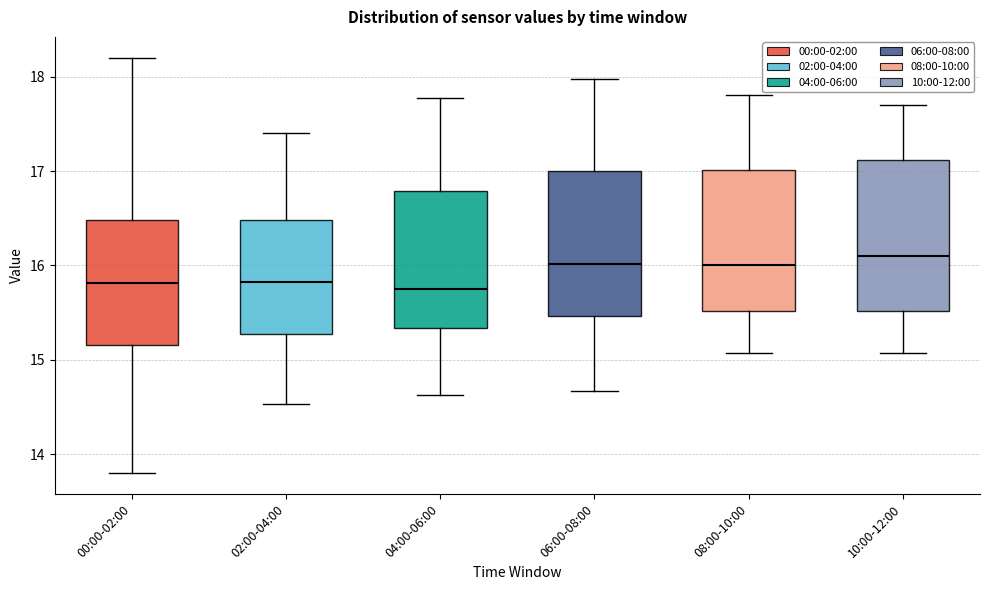

Where does the lower whisker of the box for 06:00-08:00 end on the y-axis? The values are not printed on the chart, so give them approximately, as read against the axis.

14.7